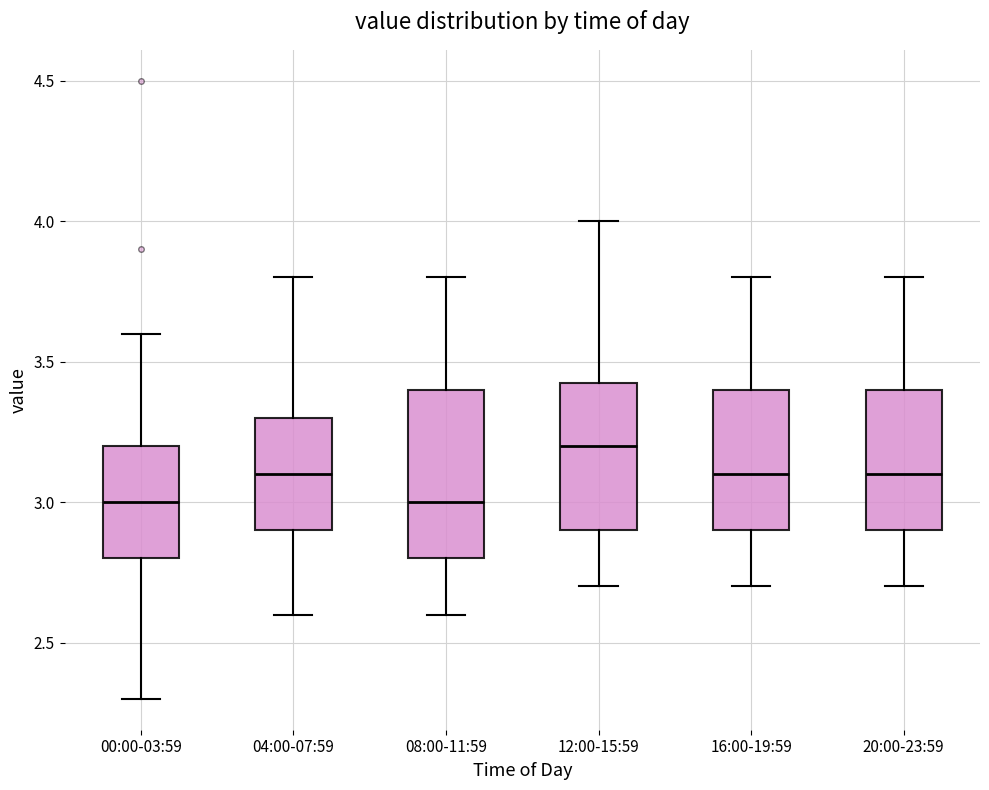

Where does the upper whisker of the box for 20:00-23:59 end on the y-axis? The values are not printed on the chart, so give them approximately, as read against the axis.

3.80